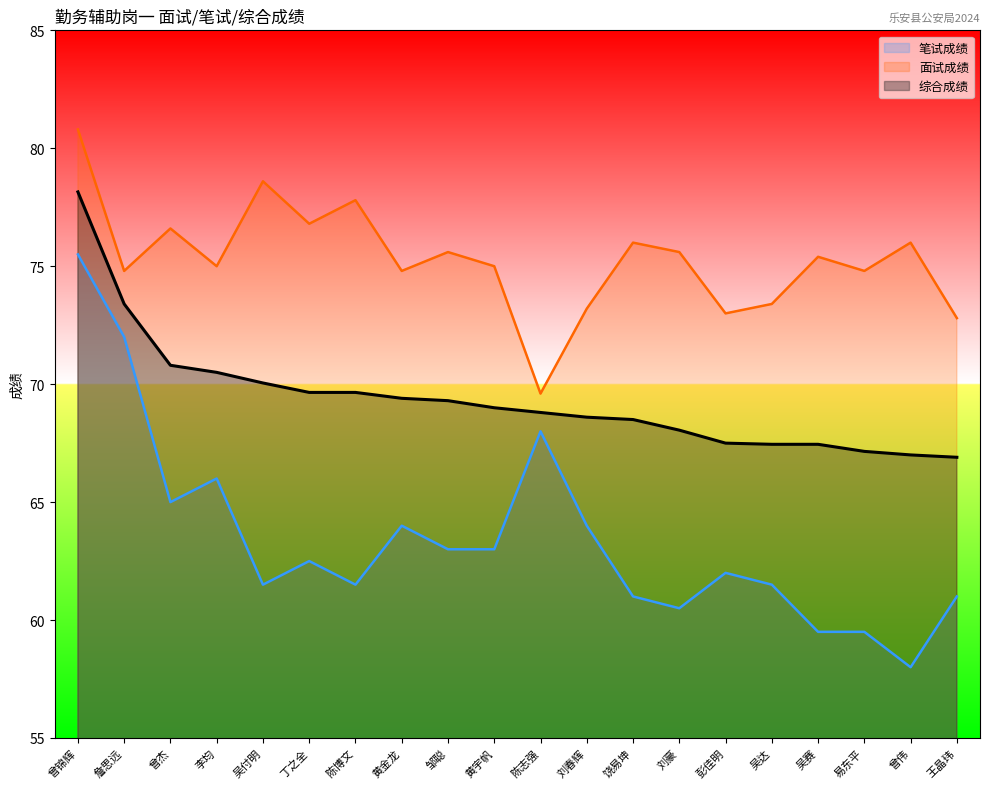

What position from the left is 曾伟?

19